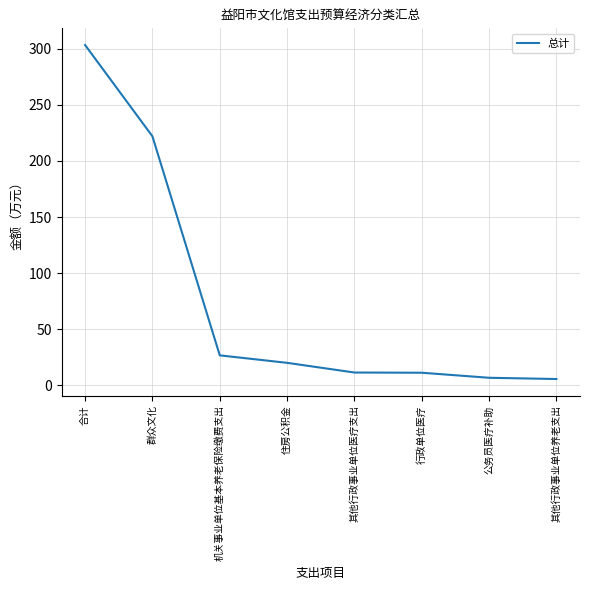

True or false: the data shows 372.4 at 群众文化.

False